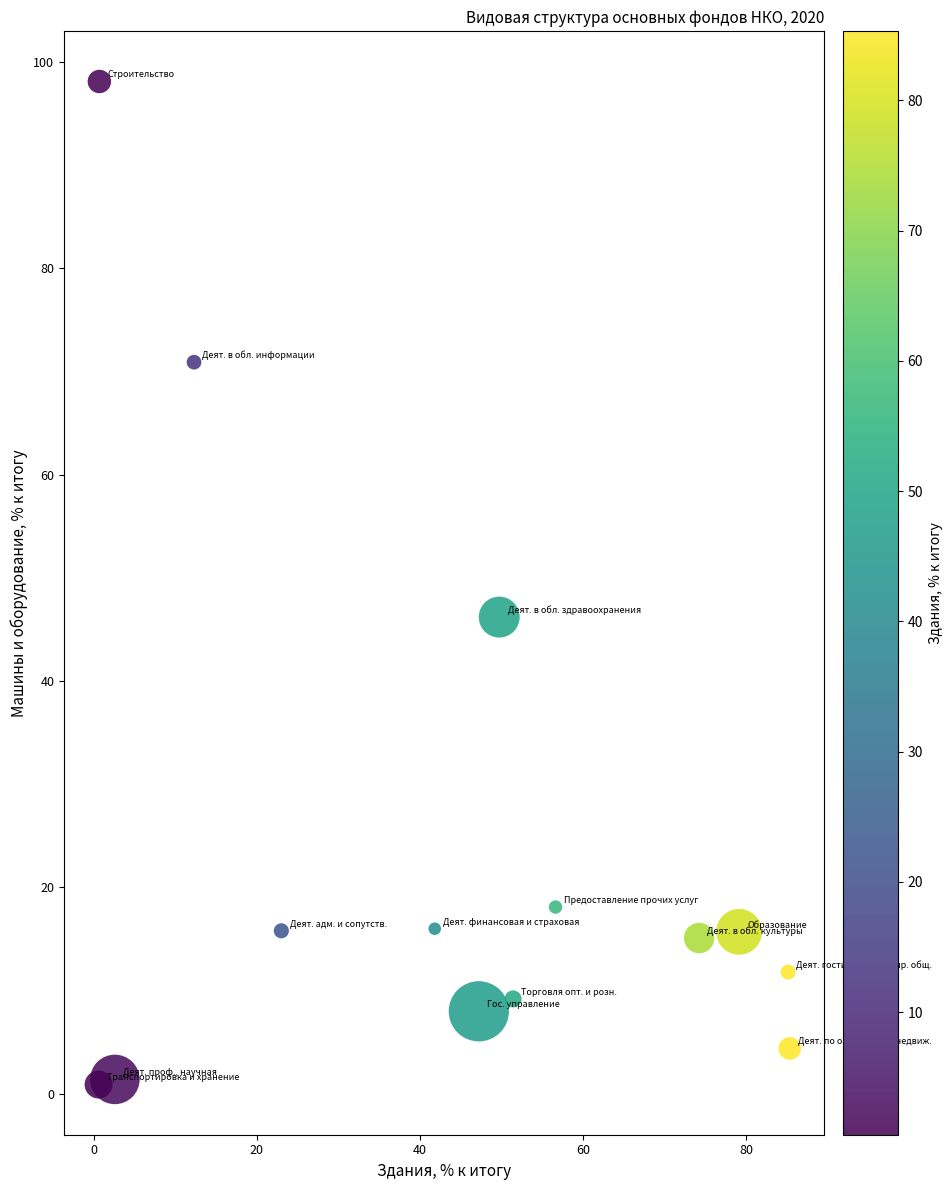

What Y value in the scatter plot is closest to 49?

46.2